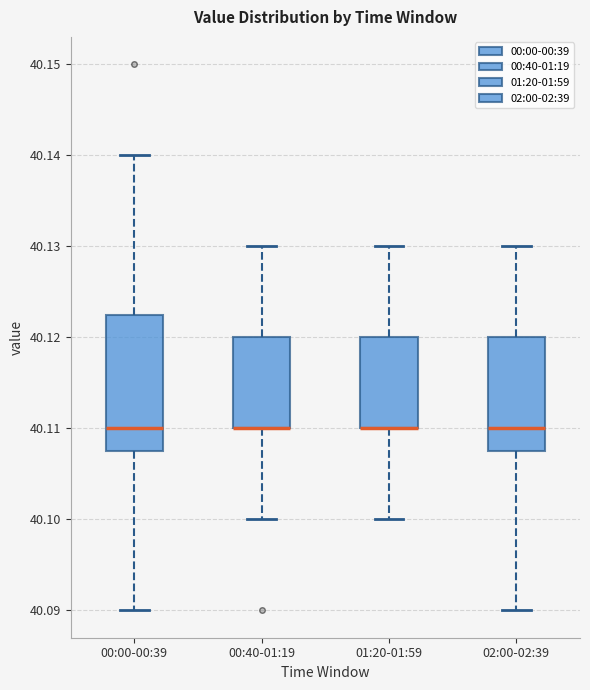

Where does the lower whisker of the box for 01:20-01:59 end on the y-axis? The values are not printed on the chart, so give them approximately, as read against the axis.

40.100